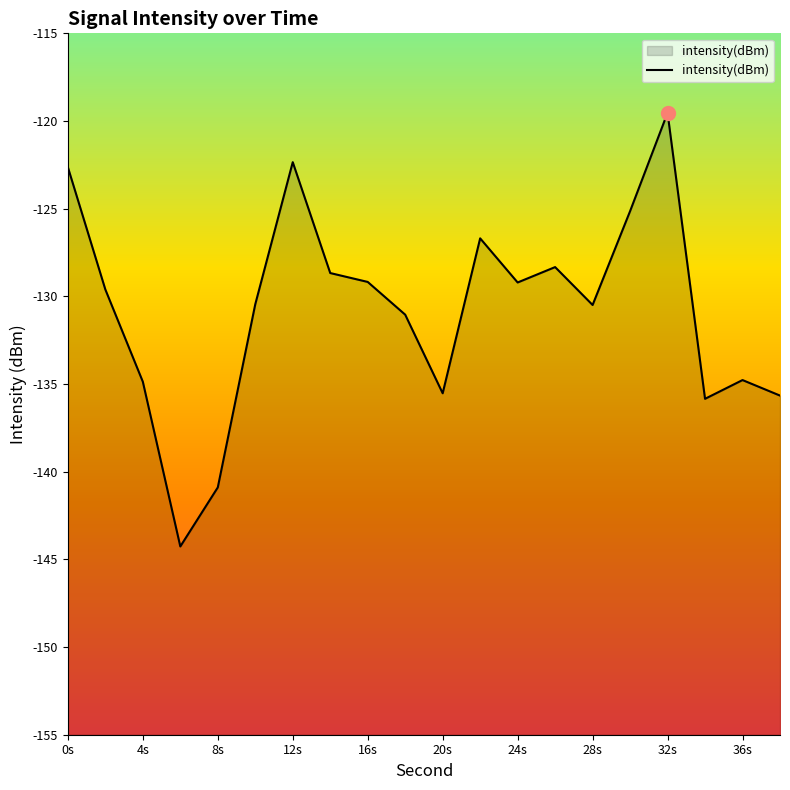

What is the sum of all values?

-2615.2